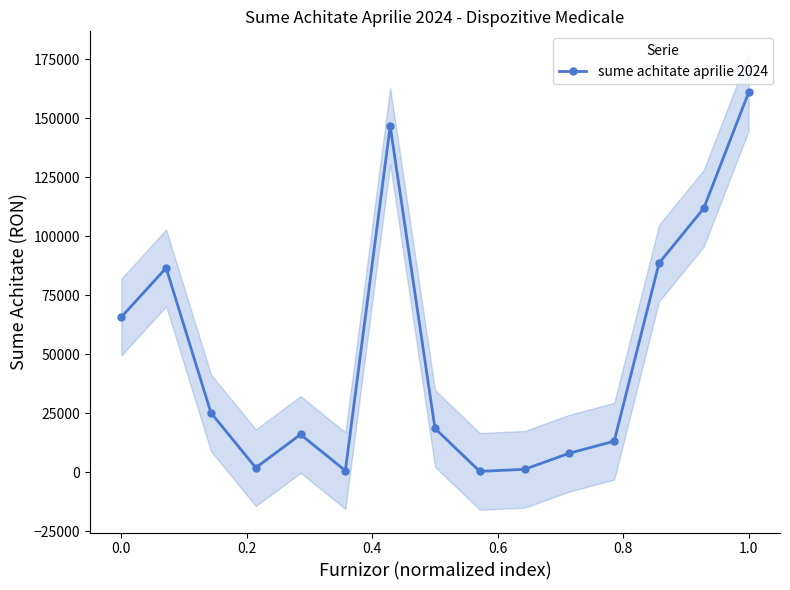

How many lines are shown in the chart?

1